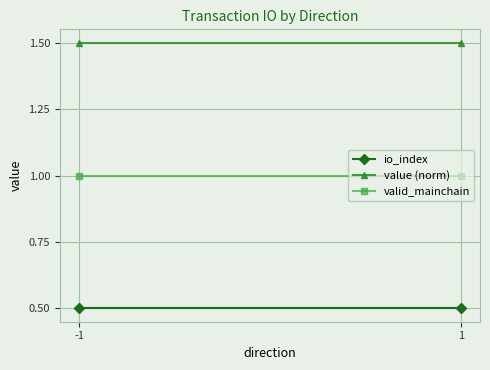

At which category does the chart reach its peak across all series?

-1